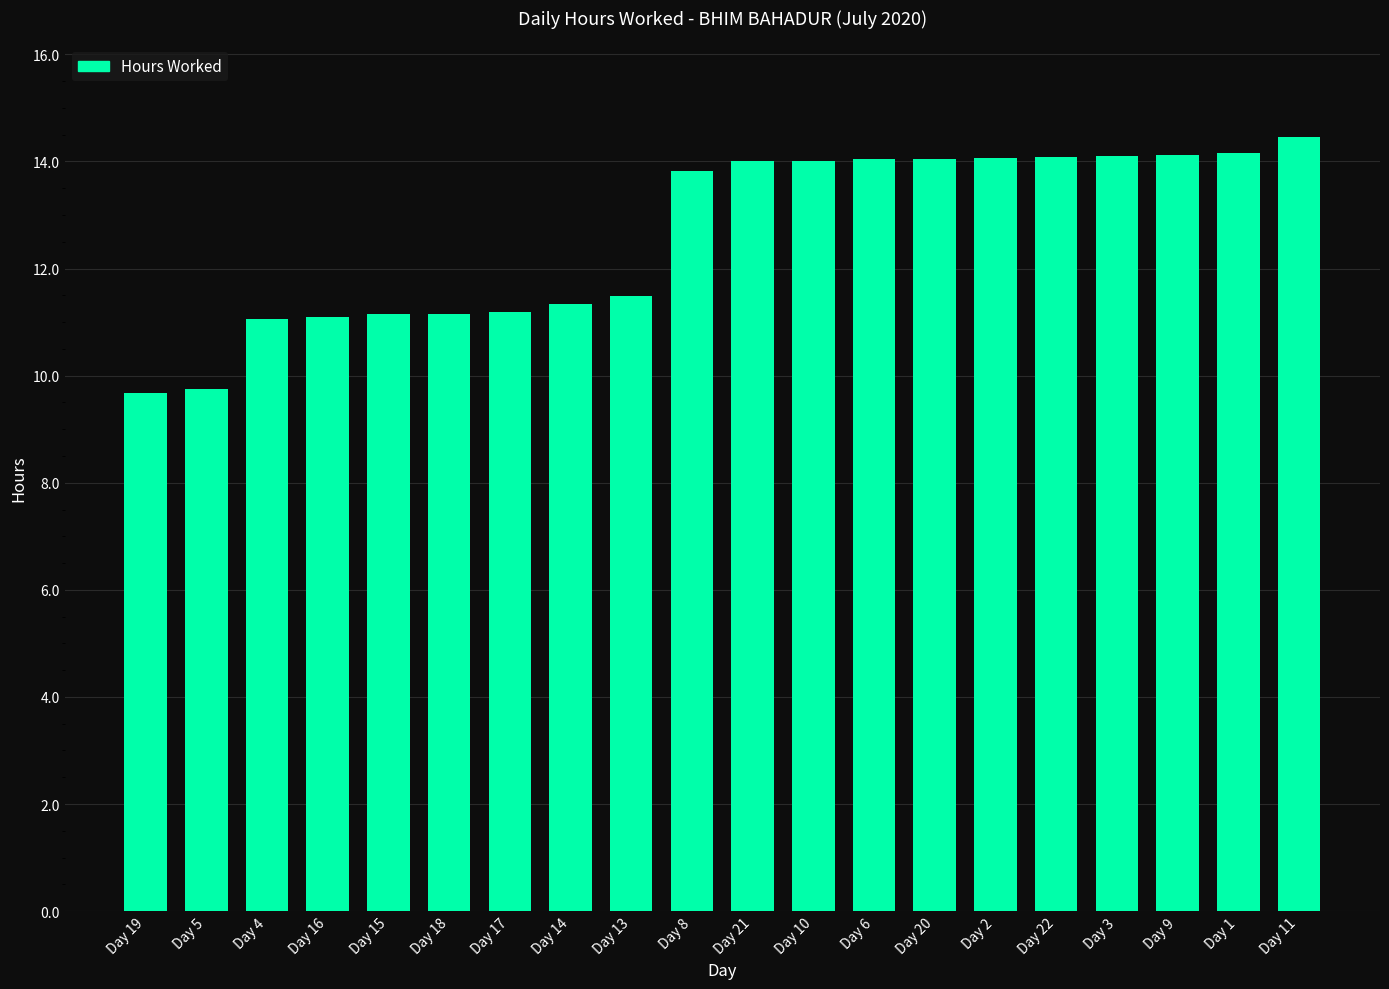

What is the ratio of the value at Day 6 to the value at Day 13?

1.2